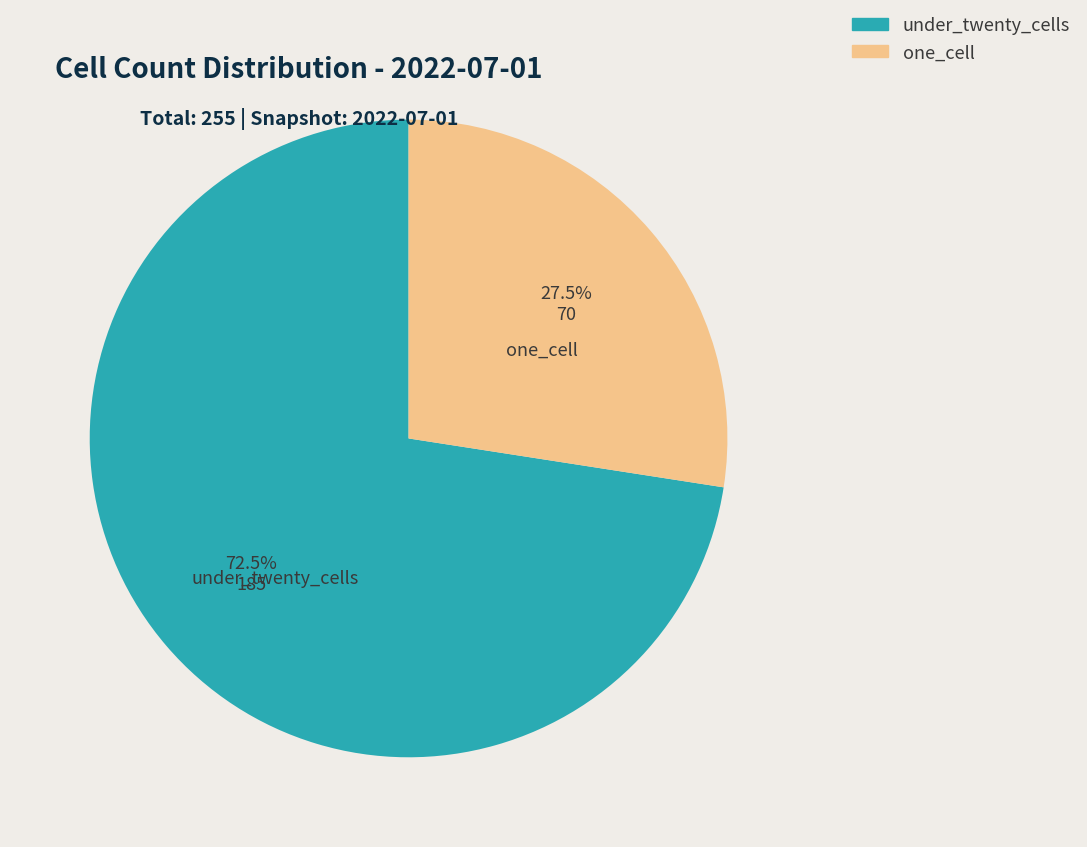

True or false: one_cell accounts for 40% of the total.

False